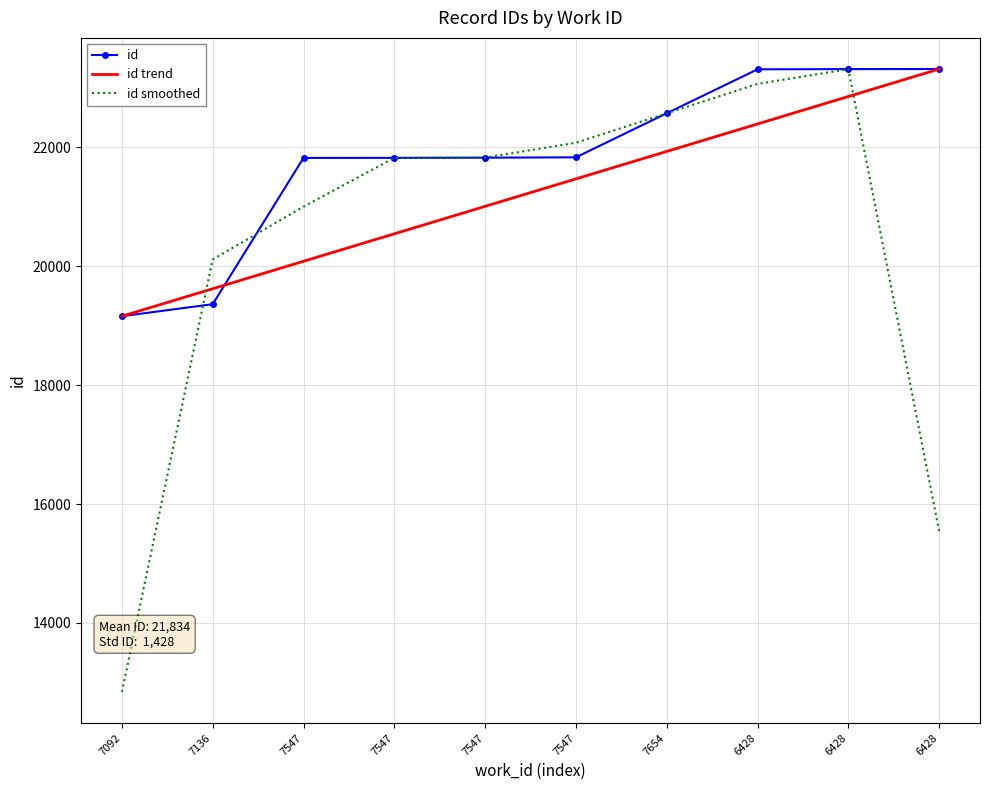

What is the sum of all id smoothed values?

204184.0